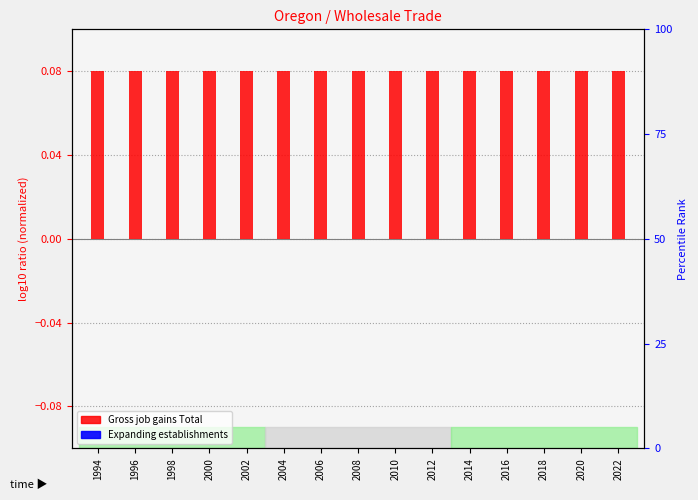

Is the value of Gross job gains Total at 2004 greater than the value of Expanding establishments at 2010?

Yes